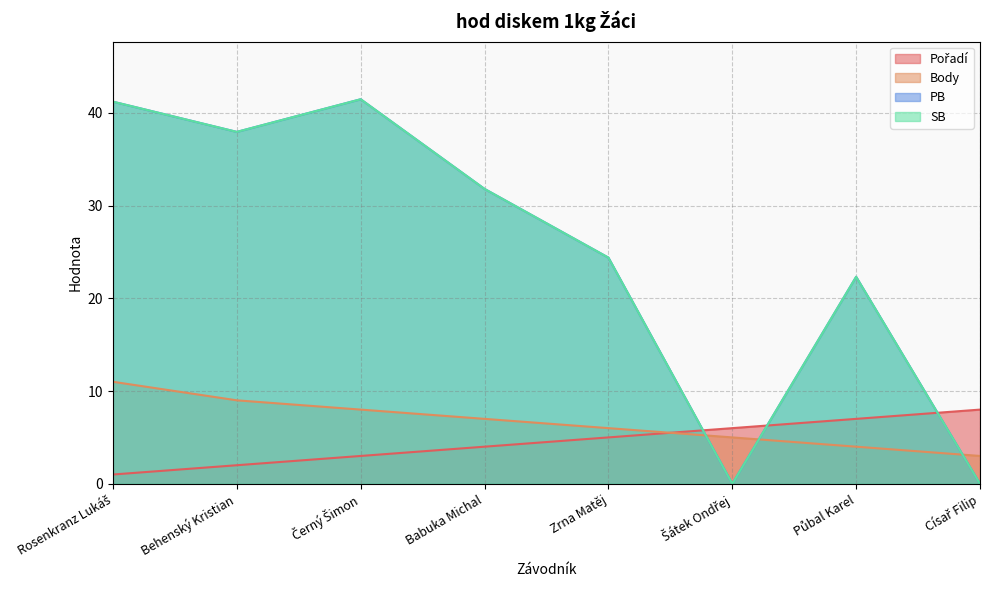

Which category has the lowest value in the Body series?

Císař Filip